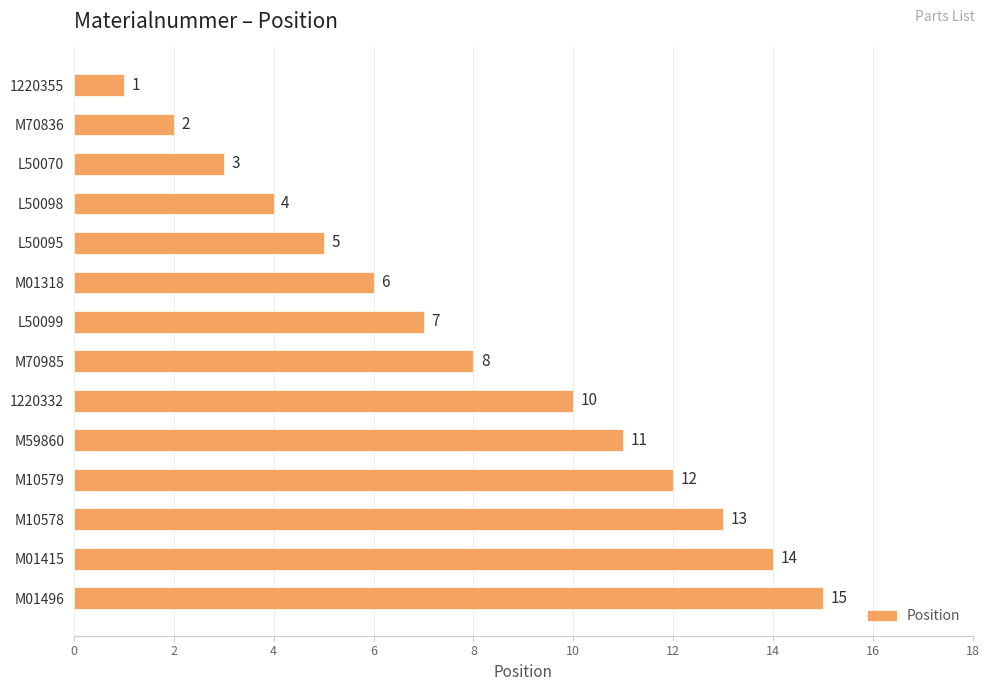

What is the label of the 5th bar from the top?

L50095